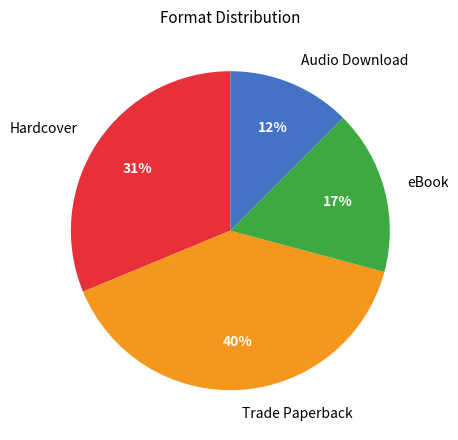

What is the smallest slice in the pie chart?

Audio Download